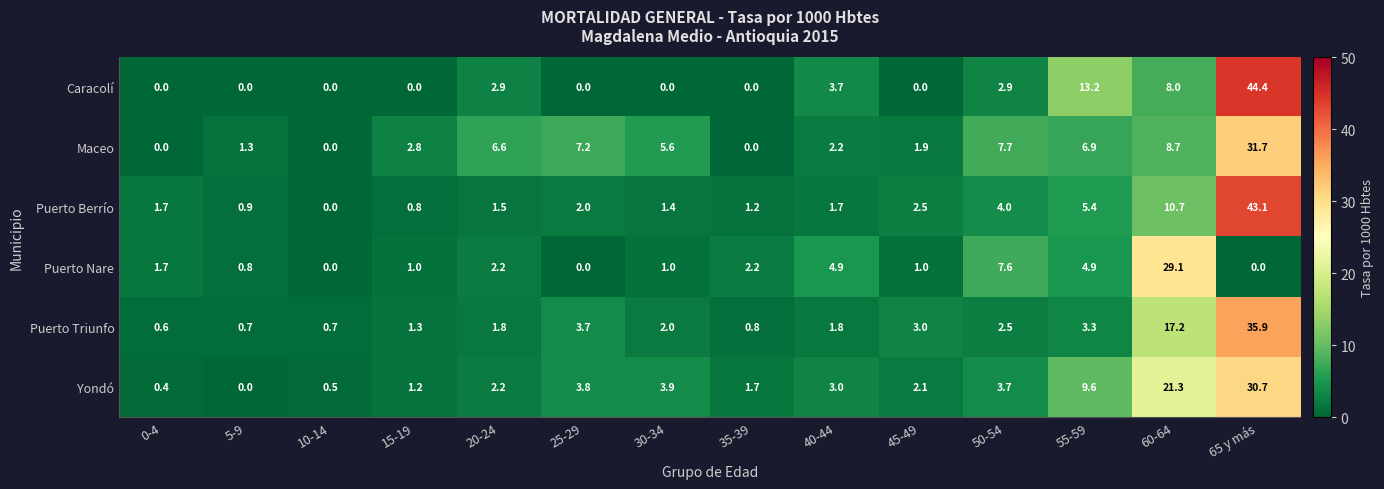

Where is Caracolí nearest to the value 22?

55-59